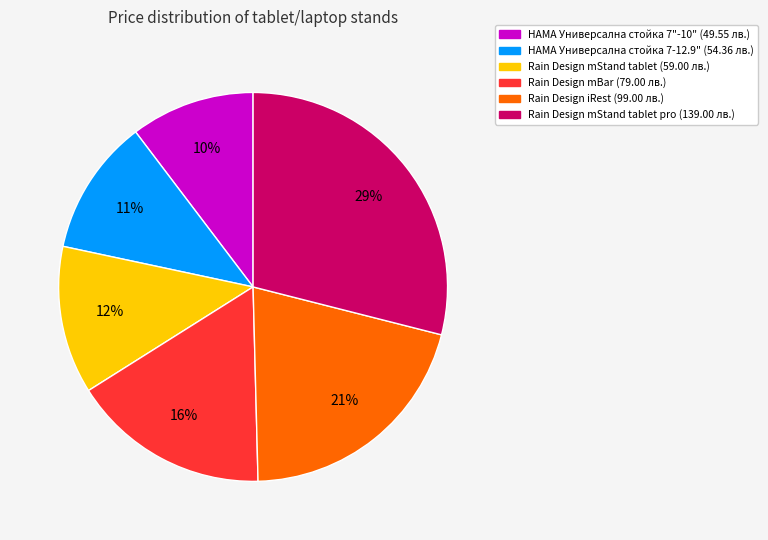

Does any single category account for the majority?

No